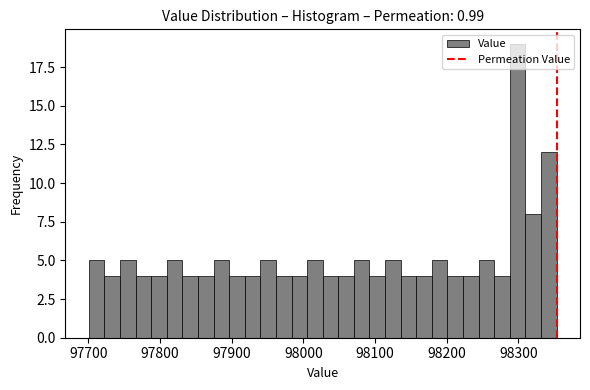

Around what value on the x-axis is the tallest bar? Give the approximate position of its centre, as read against the axis.

98300